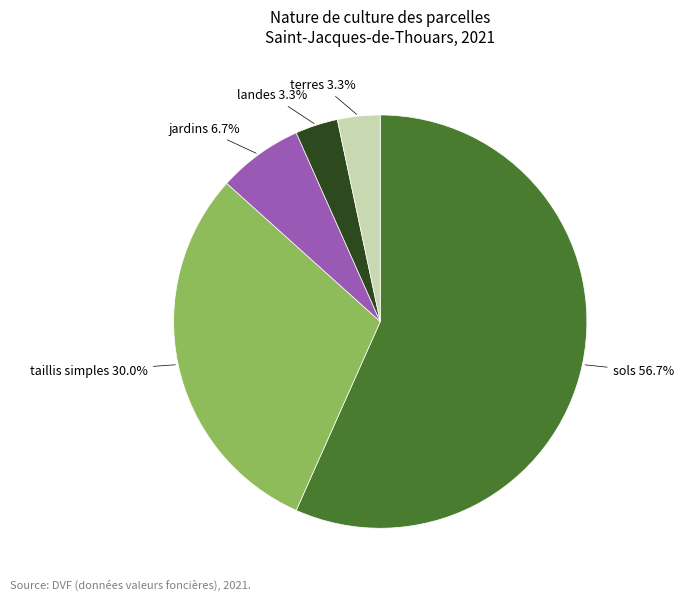

The jardins slice represents 23% of the pie. True or false?

False